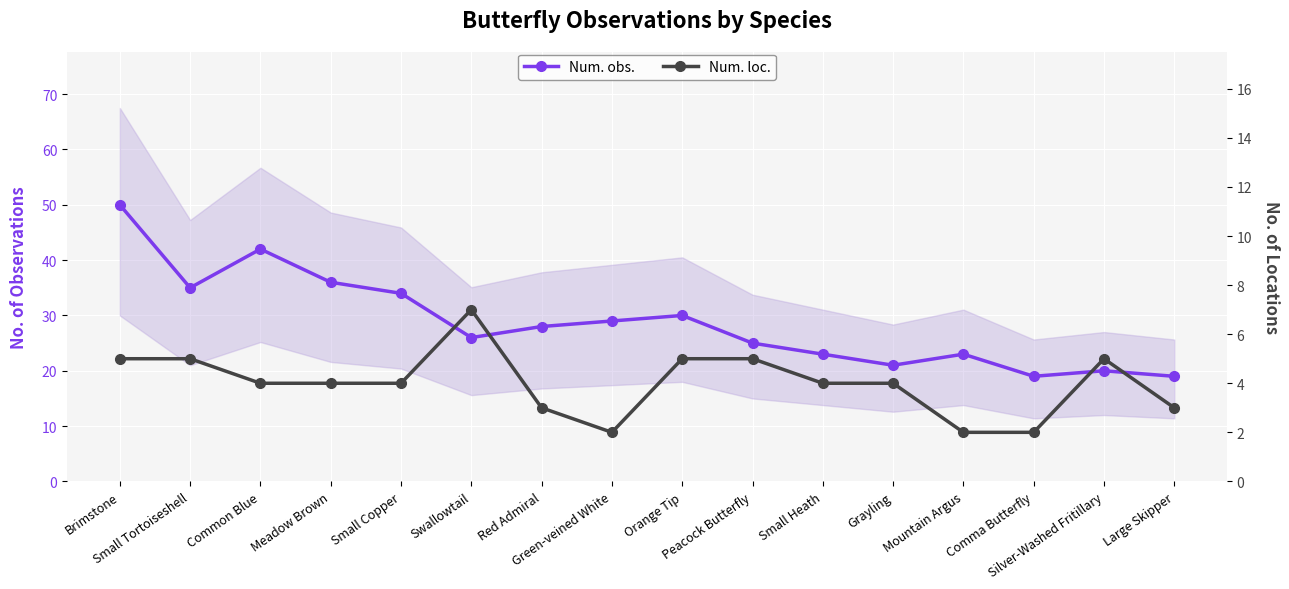

Reading right to left, list all the values displayed in this chart.

Num. obs.: Large Skipper=19	Silver-Washed Fritillary=20	Comma Butterfly=19	Mountain Argus=23	Grayling=21	Small Heath=23	Peacock Butterfly=25	Orange Tip=30	Green-veined White=29	Red Admiral=28	Swallowtail=26	Small Copper=34	Meadow Brown=36	Common Blue=42	Small Tortoiseshell=35	Brimstone=50
Num. loc.: Large Skipper=3	Silver-Washed Fritillary=5	Comma Butterfly=2	Mountain Argus=2	Grayling=4	Small Heath=4	Peacock Butterfly=5	Orange Tip=5	Green-veined White=2	Red Admiral=3	Swallowtail=7	Small Copper=4	Meadow Brown=4	Common Blue=4	Small Tortoiseshell=5	Brimstone=5